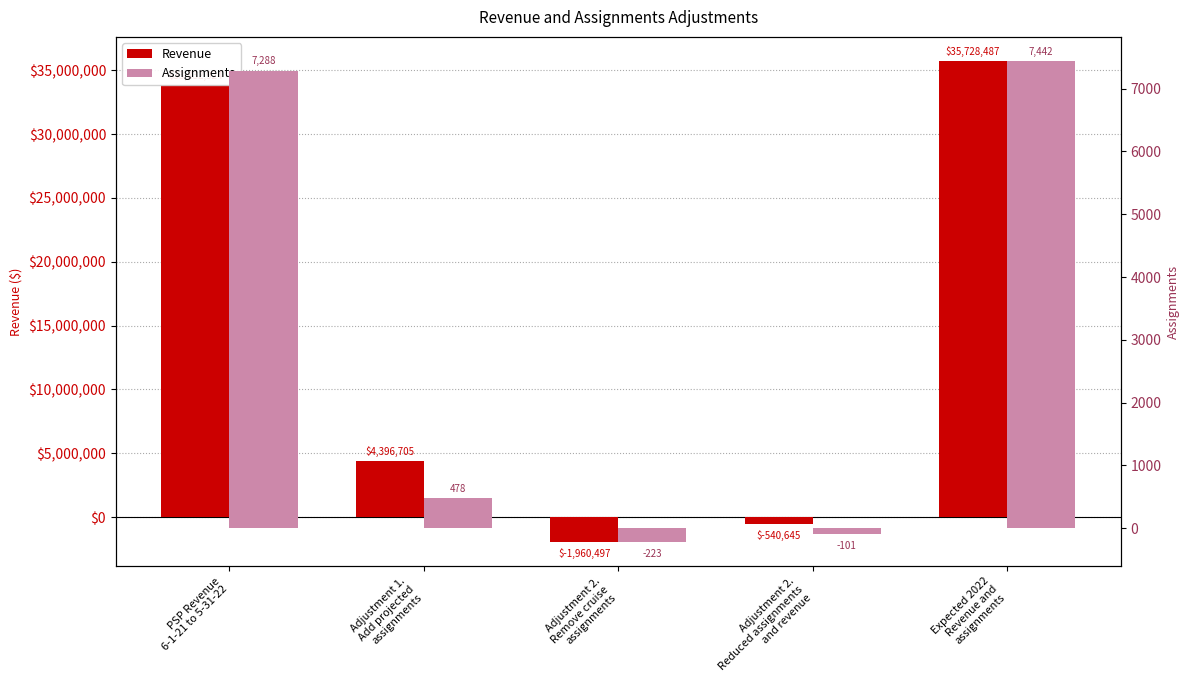

Reading left to right, list all the values displayed in this chart.

Revenue: PSP Revenue
6-1-21 to 5-31-22=33832924.3	Adjustment 1.
Add projected
assignments=4396705.0	Adjustment 2.
Remove cruise
assignments=-1960497.0	Adjustment 2.
Reduced assignments
and revenue=-540645.0	Expected 2022
Revenue and
assignments=35728487.3
Assignments: PSP Revenue
6-1-21 to 5-31-22=7288.0	Adjustment 1.
Add projected
assignments=478.0	Adjustment 2.
Remove cruise
assignments=-223.0	Adjustment 2.
Reduced assignments
and revenue=-101.0	Expected 2022
Revenue and
assignments=7442.0